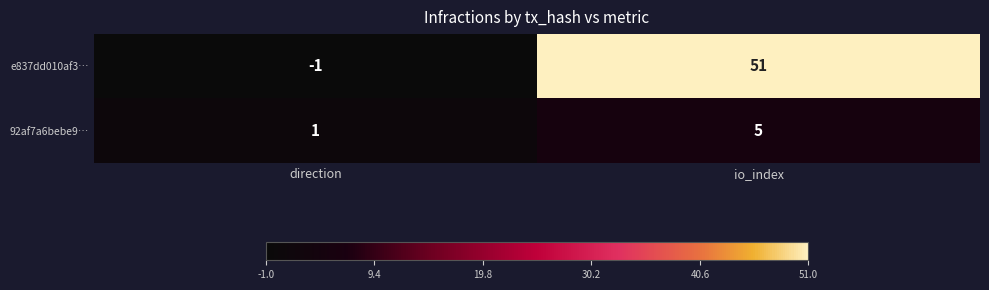

List the series in order of their peak value, highest first.

e837dd010af3…, 92af7a6bebe9…